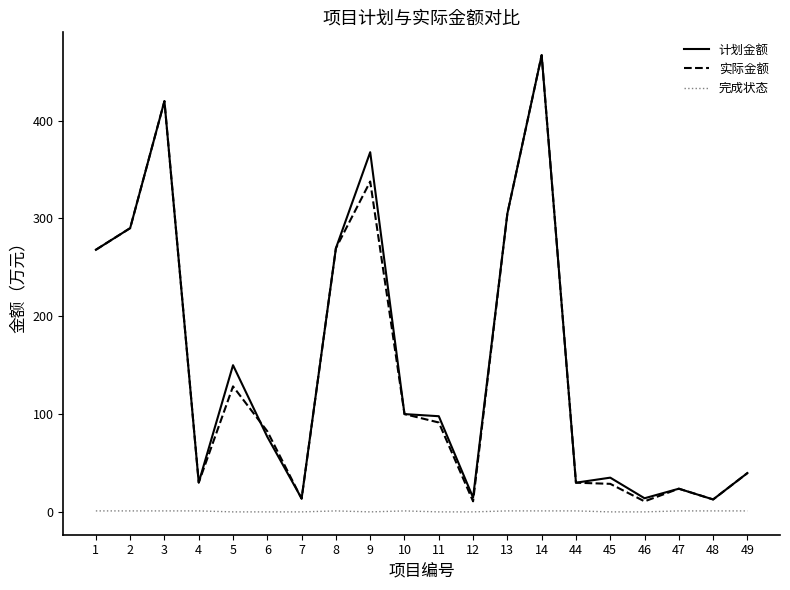

Which label corresponds to the largest value in the chart?

14